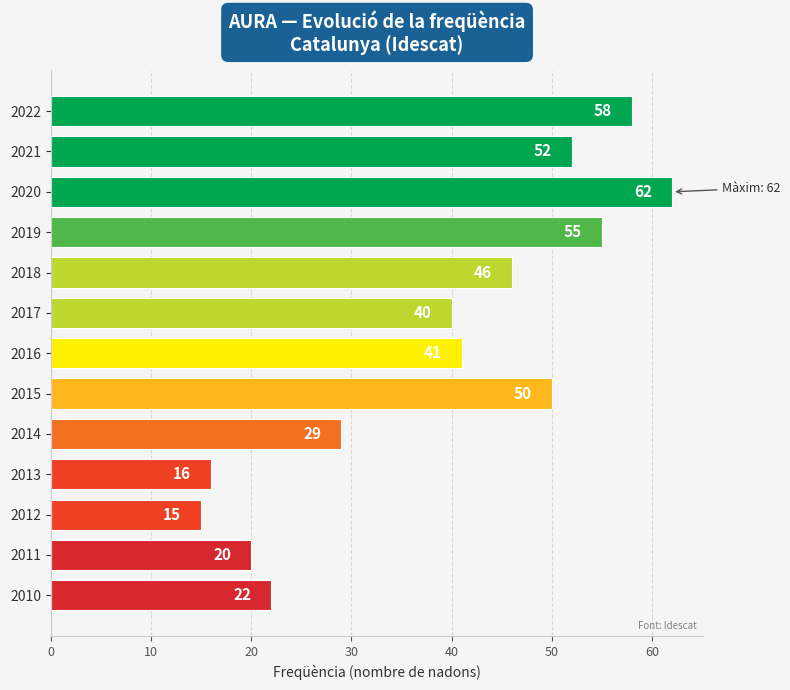

List the labels in order of value, smallest first.

2012, 2013, 2011, 2010, 2014, 2017, 2016, 2018, 2015, 2021, 2019, 2022, 2020